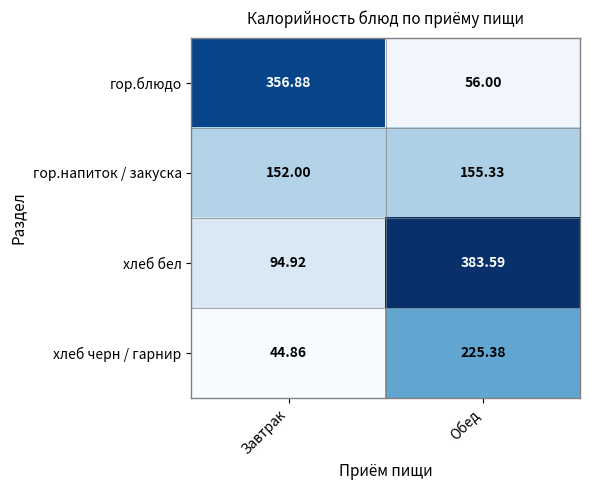

Which label corresponds to the smallest value in the chart?

Завтрак